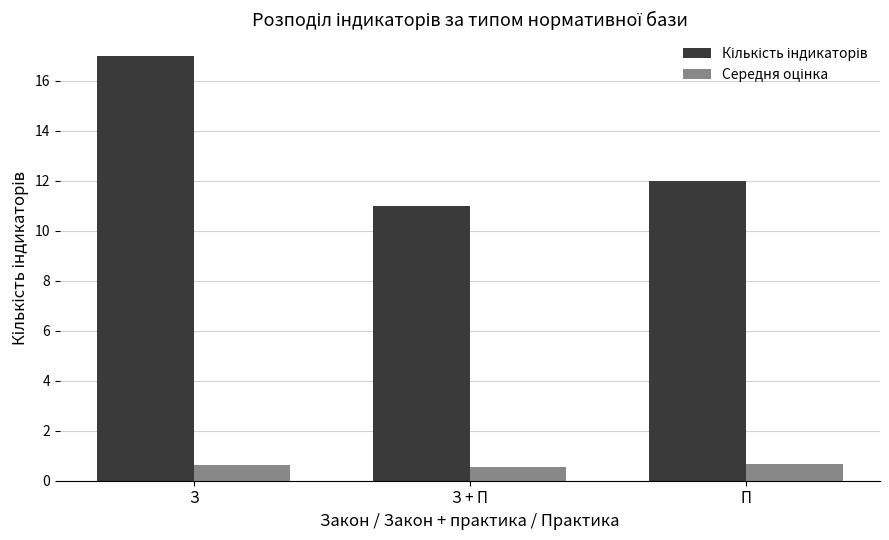

At which category is the sum across all series the highest?

З